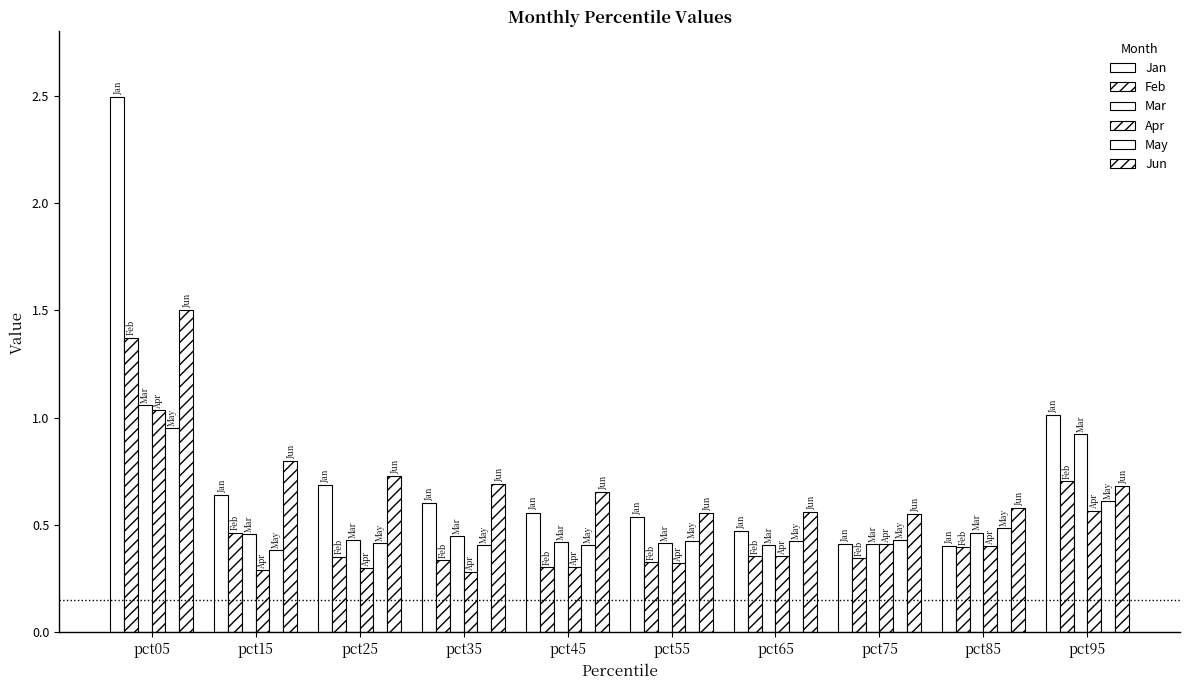

How many series are shown in this chart?

6